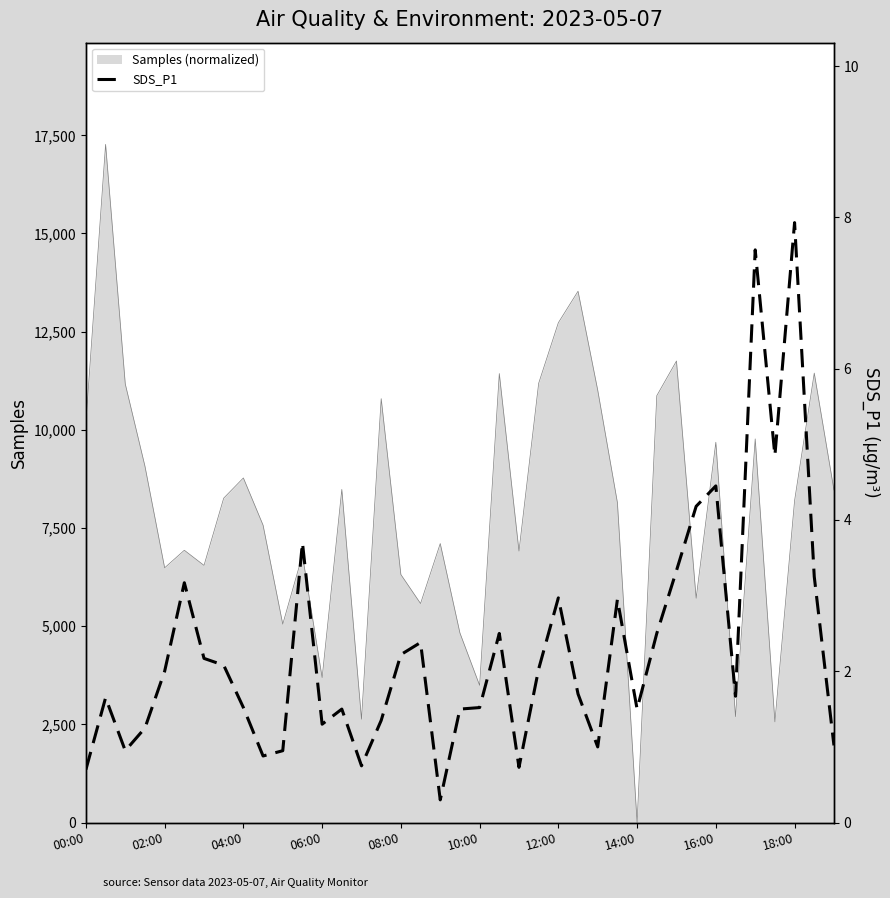

At which label does Samples (normalized) reach its minimum?

14:00